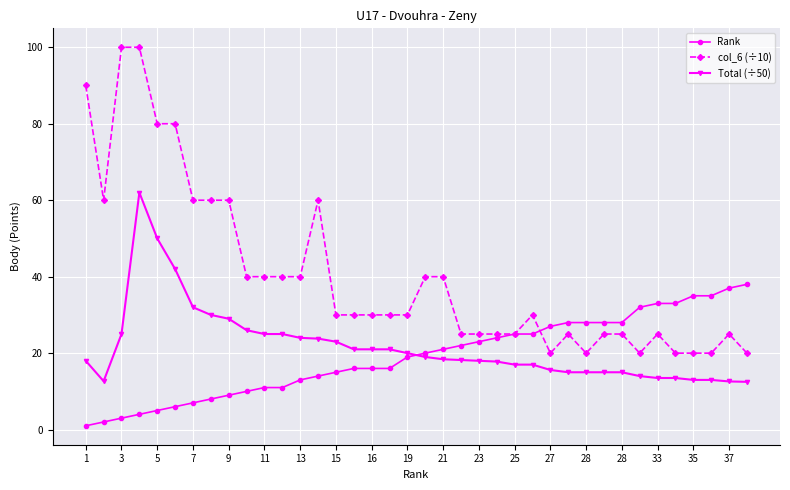

What are all the series names shown in the legend?

Rank, col_6 (÷10), Total (÷50)